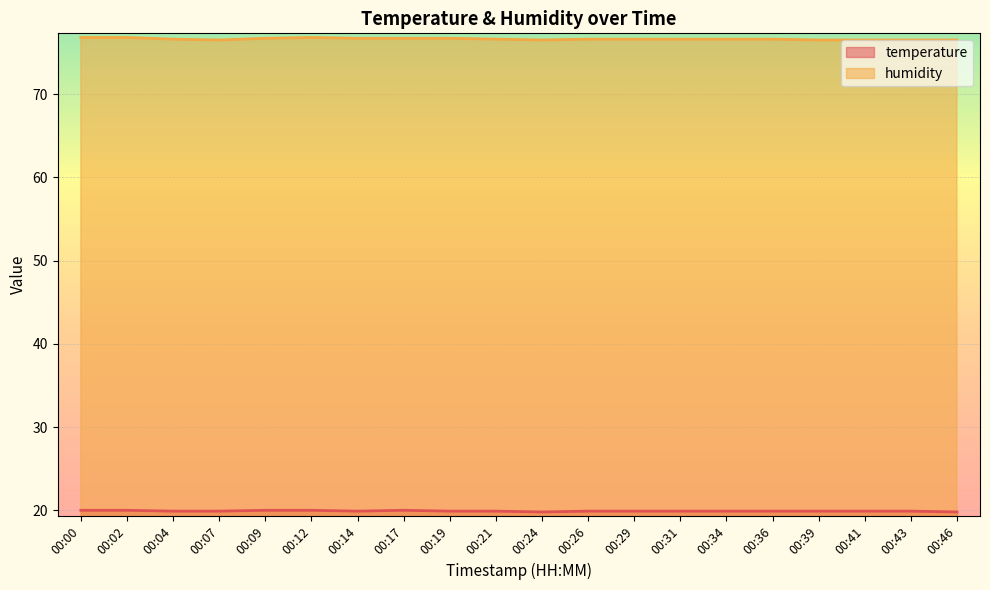

Reading left to right, list all the values displayed in this chart.

temperature: 00:00=20.0	00:02=20.0	00:04=19.9	00:07=19.9	00:09=20.0	00:12=20.0	00:14=19.9	00:17=20.0	00:19=19.9	00:21=19.9	00:24=19.8	00:26=19.9	00:29=19.9	00:31=19.9	00:34=19.9	00:36=19.9	00:39=19.9	00:41=19.9	00:43=19.9	00:46=19.8
humidity: 00:00=76.8	00:02=76.8	00:04=76.6	00:07=76.5	00:09=76.7	00:12=76.8	00:14=76.7	00:17=76.7	00:19=76.7	00:21=76.6	00:24=76.5	00:26=76.6	00:29=76.6	00:31=76.6	00:34=76.6	00:36=76.6	00:39=76.5	00:41=76.5	00:43=76.5	00:46=76.5